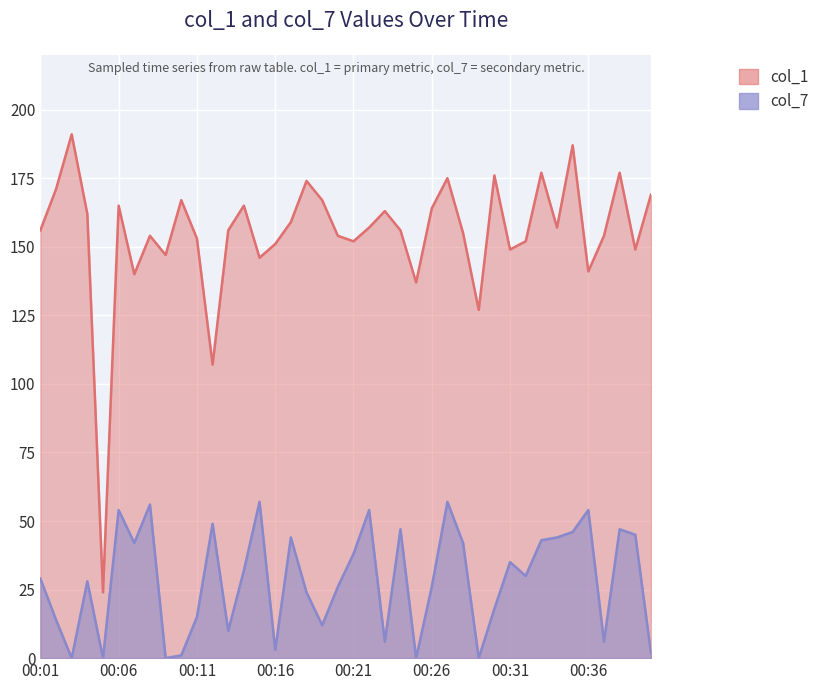

How many interior local peaks does the col_7 series have?

12